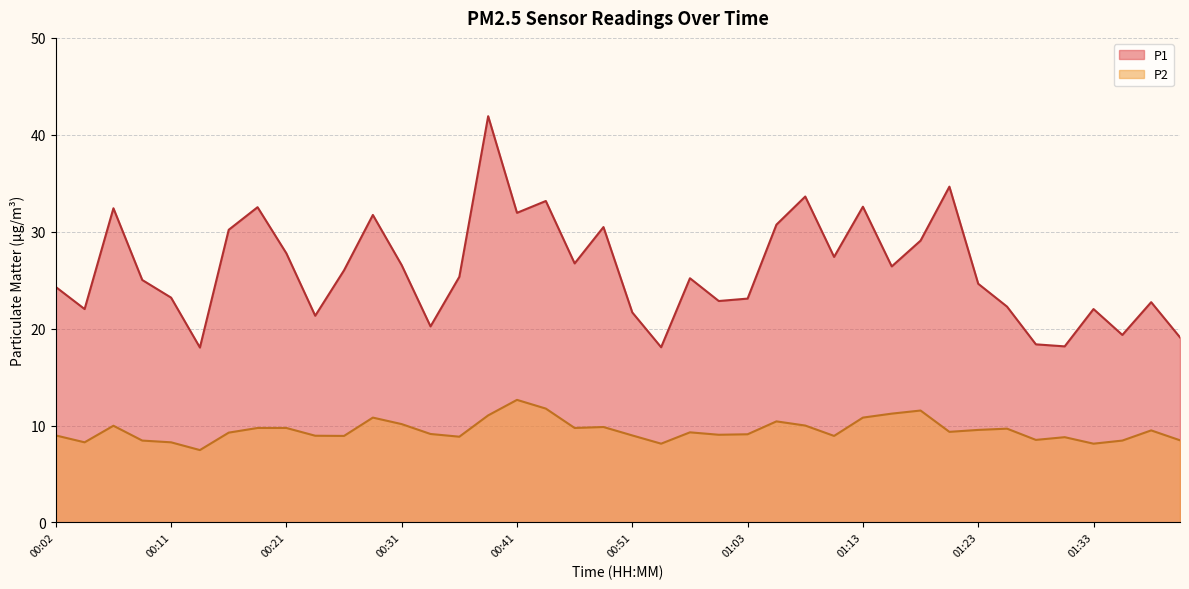

At 01:20, list the series in order from smallest to largest.

P2, P1